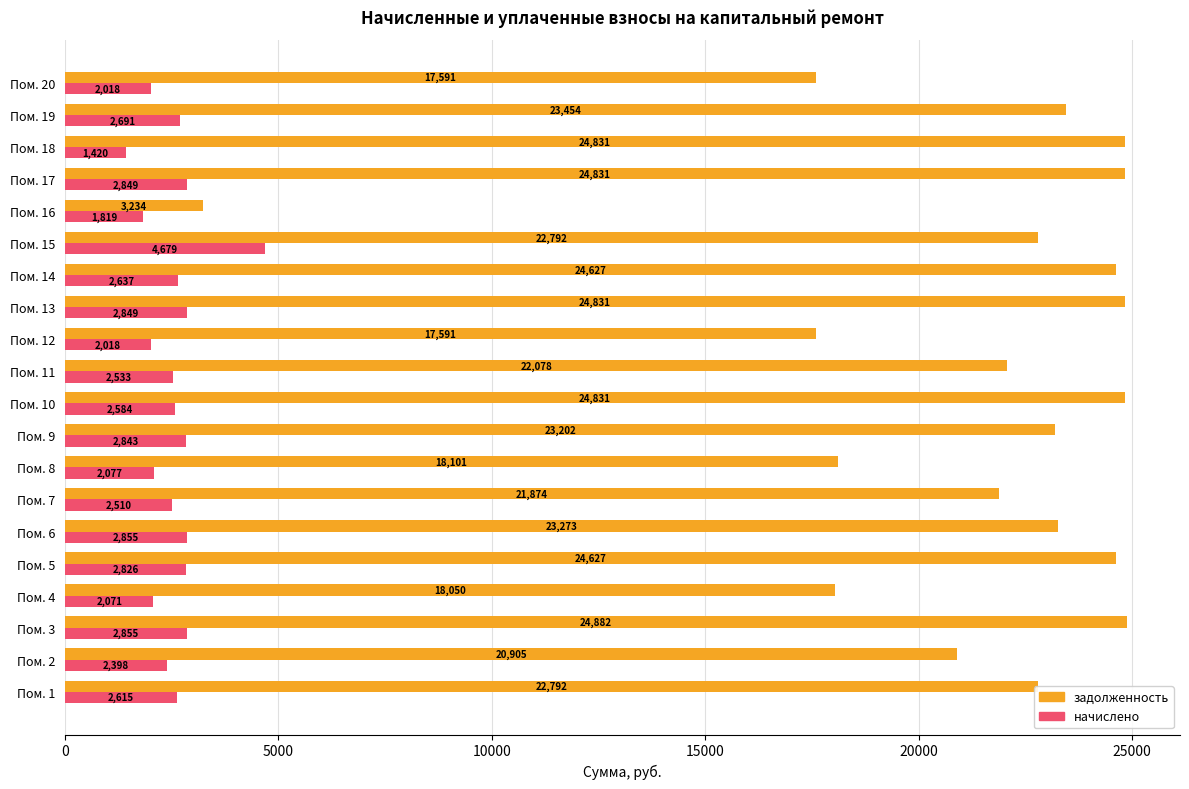

The value of задолженность at Пом. 18 is 24831.2. True or false?

True